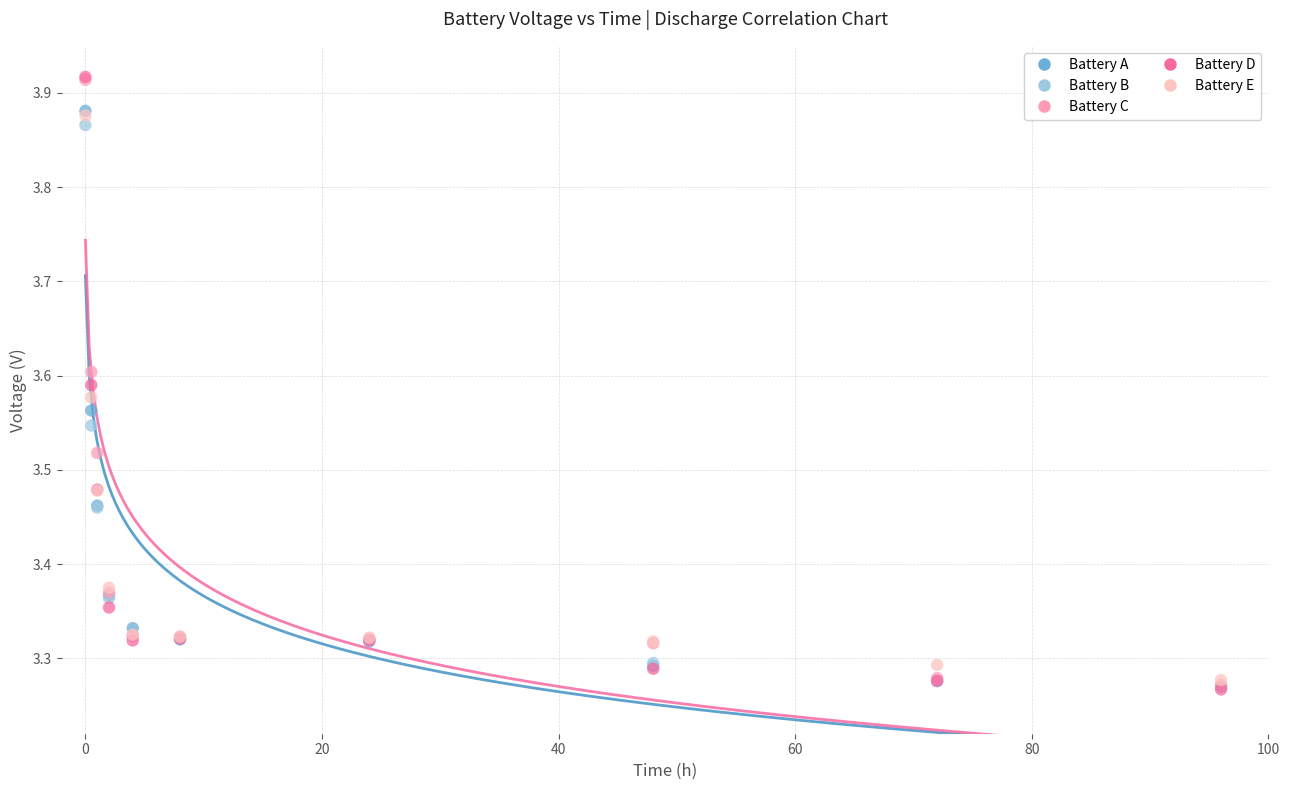

What are all the series names shown in the legend?

Battery A, Battery B, Battery C, Battery D, Battery E